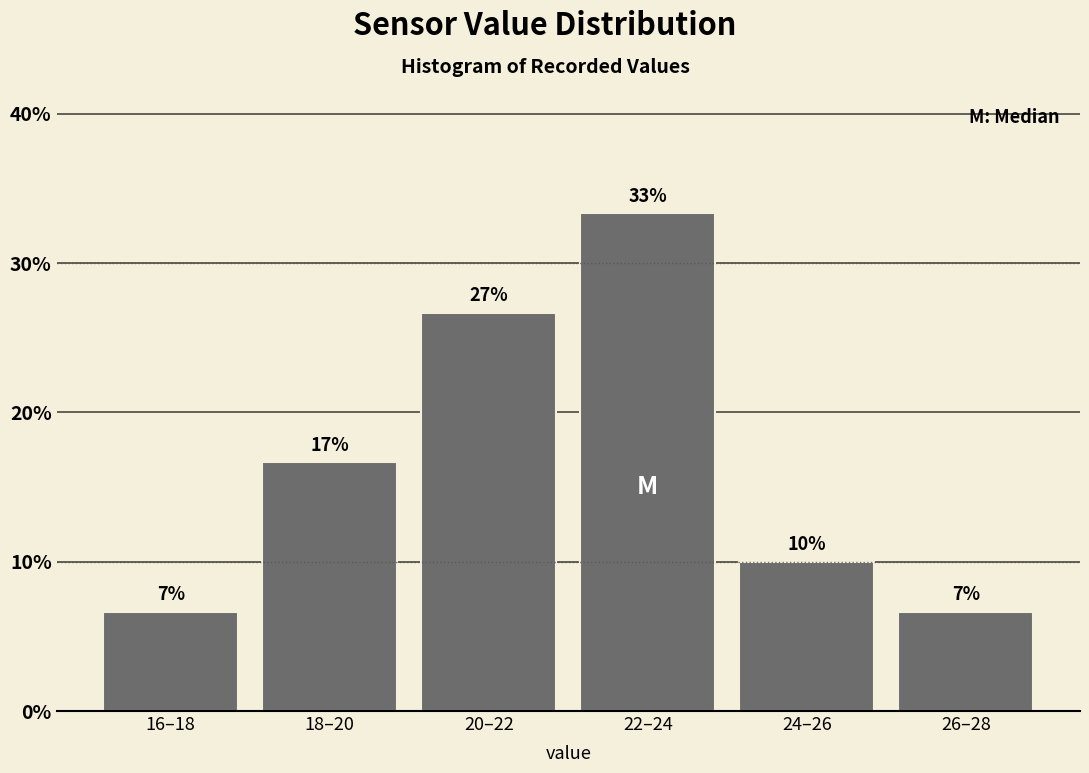

How many bars are there in total?

6